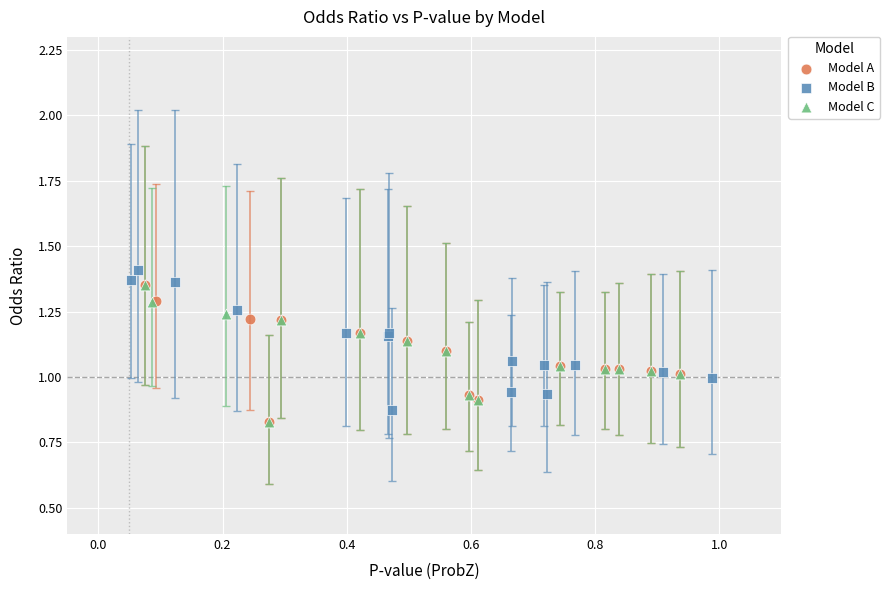

Which series has the largest Y range (max minus min)?

Model B